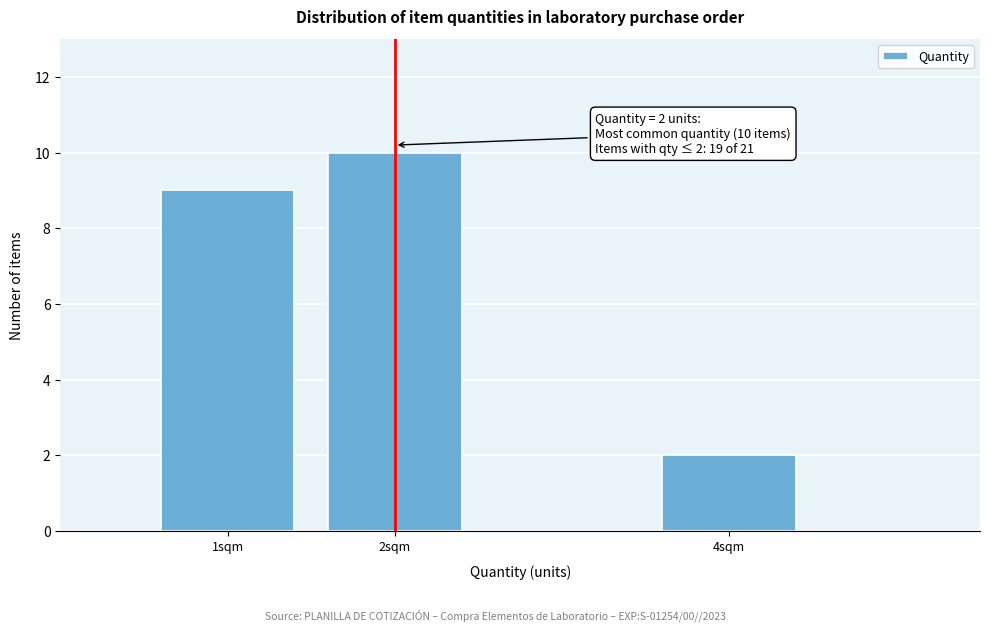

Over which range of the x-axis is the bar tallest?

1.5 to 2.5